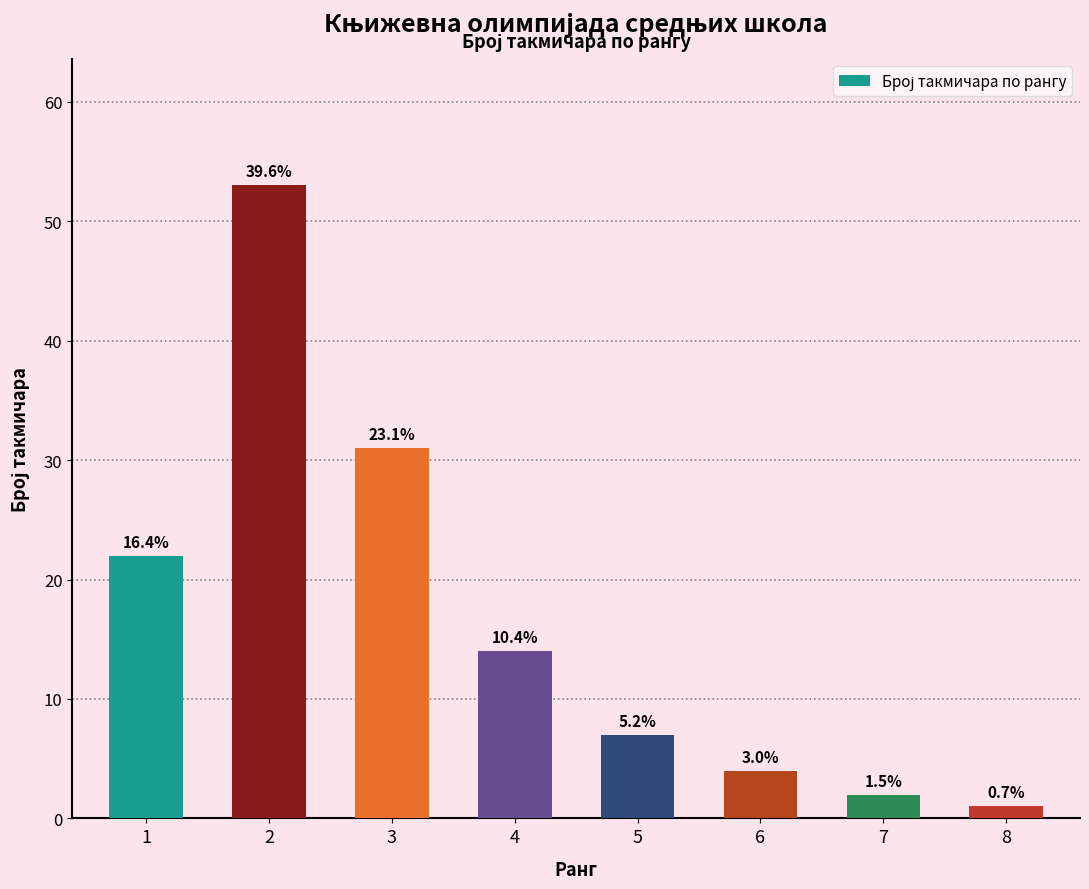

List the labels in order of value, largest first.

2, 3, 1, 4, 5, 6, 7, 8